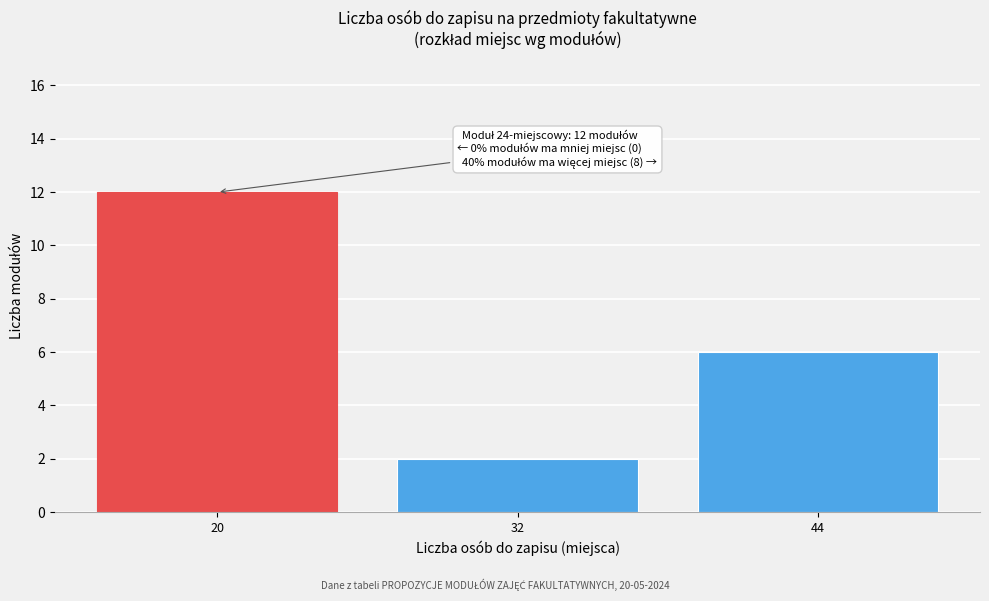

Reading left to right, transcribe all the data shown in this chart.

12	2	6